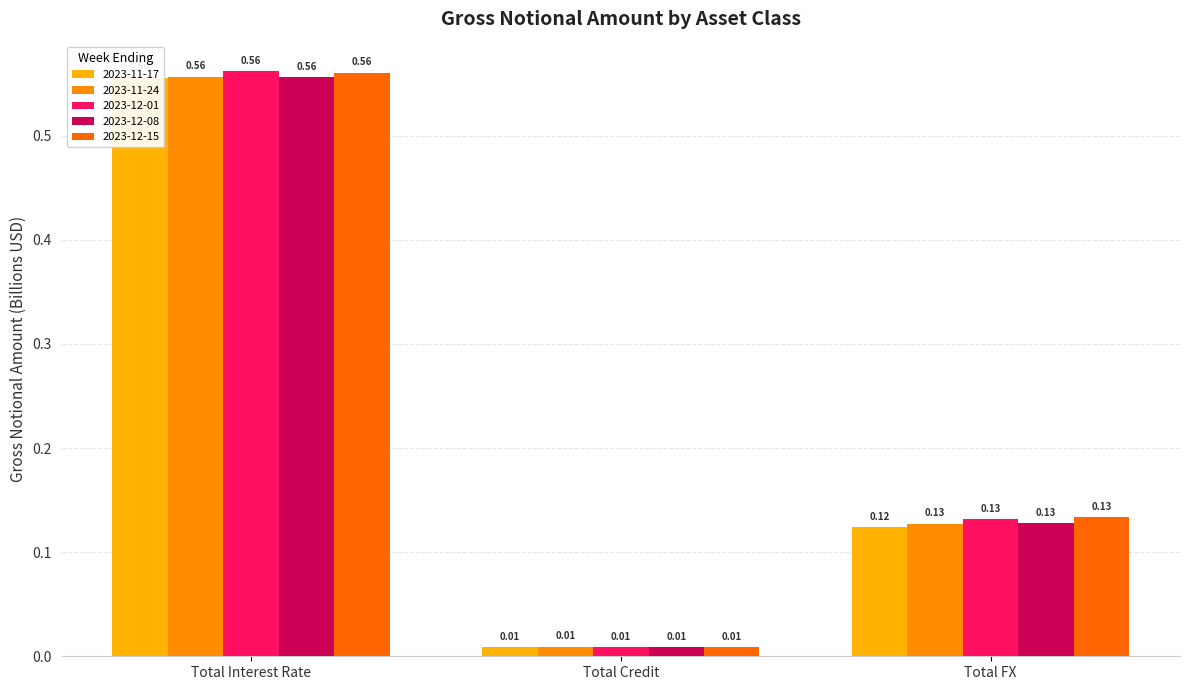

At which category is the sum across all series the highest?

Total Interest Rate